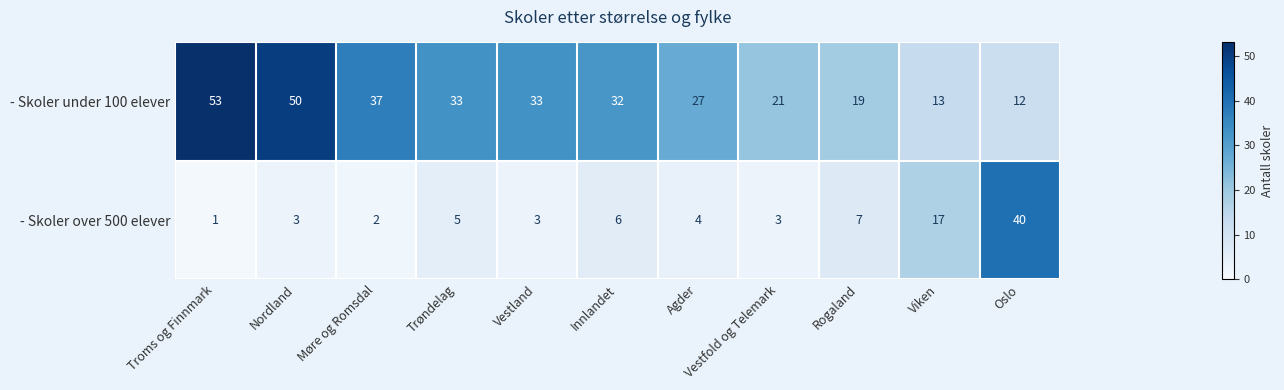

Read the - Skoler under 100 elever value at Møre og Romsdal, to the nearest 10.

40